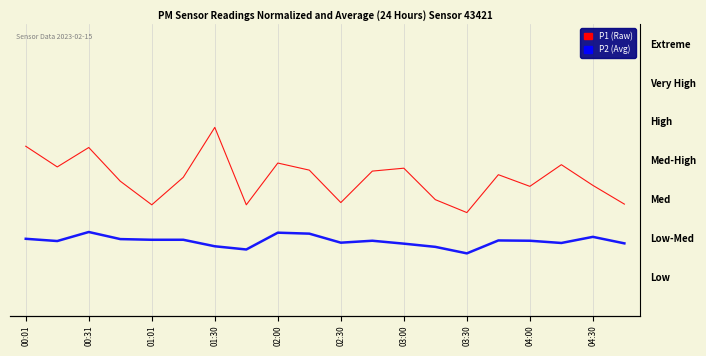

True or false: P2 and P1 intersect in this chart.

False